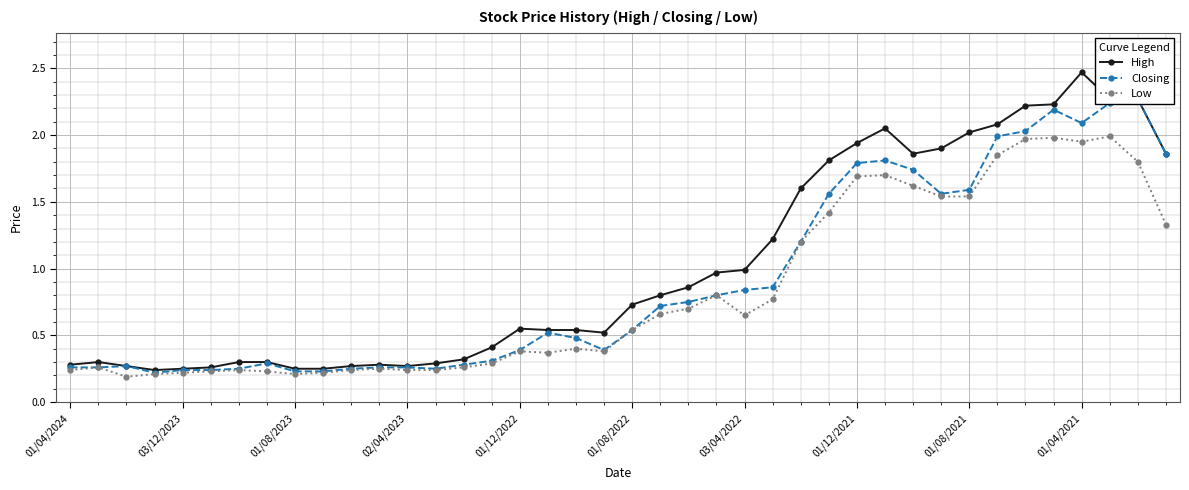

What is the average value of the Low series?

0.8